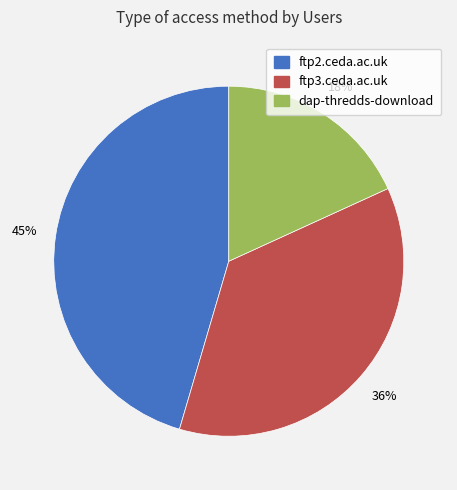

Is the sum of ftp3.ceda.ac.uk and ftp2.ceda.ac.uk greater than half?

Yes